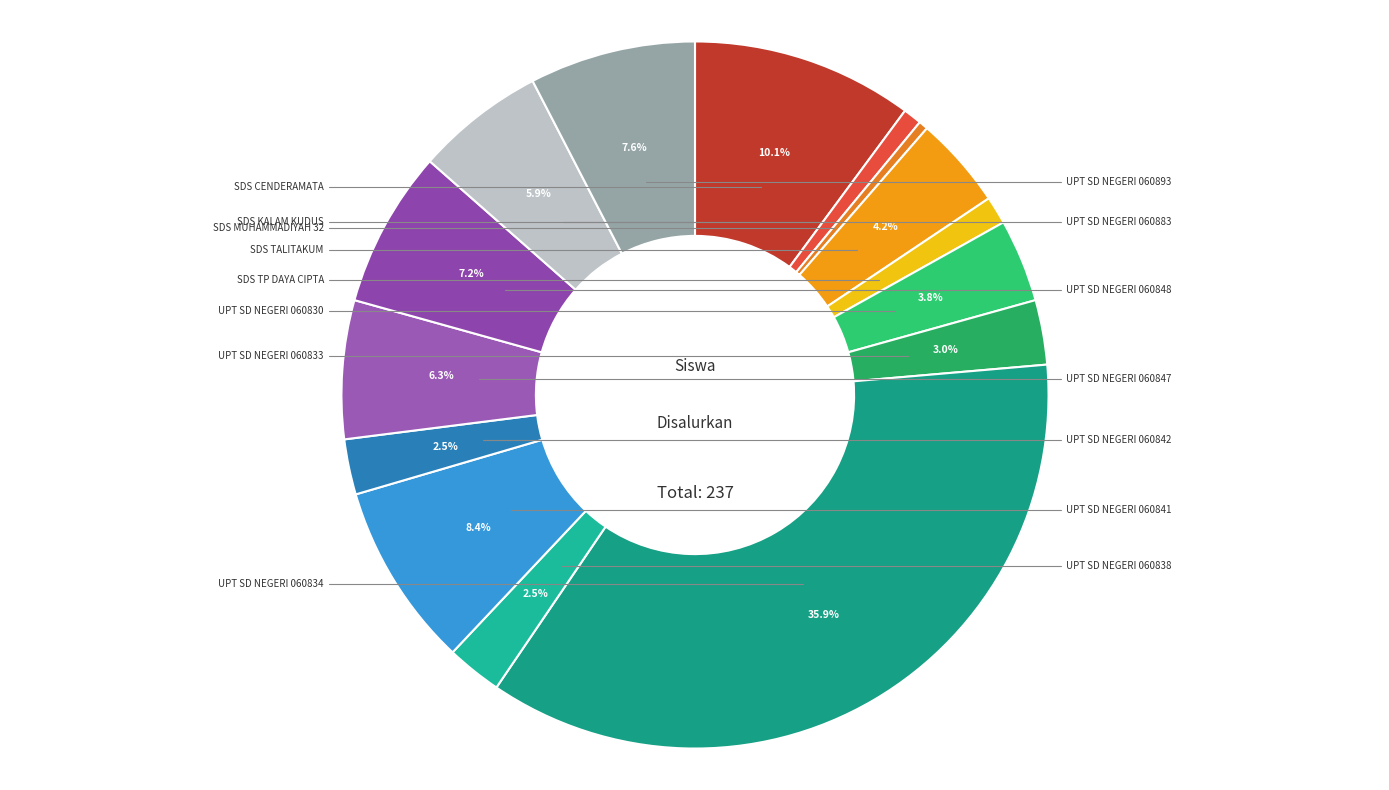

Combined, do SDS MUHAMMADIYAH 32 and UPT SD NEGERI 060834 account for over 50%?

No